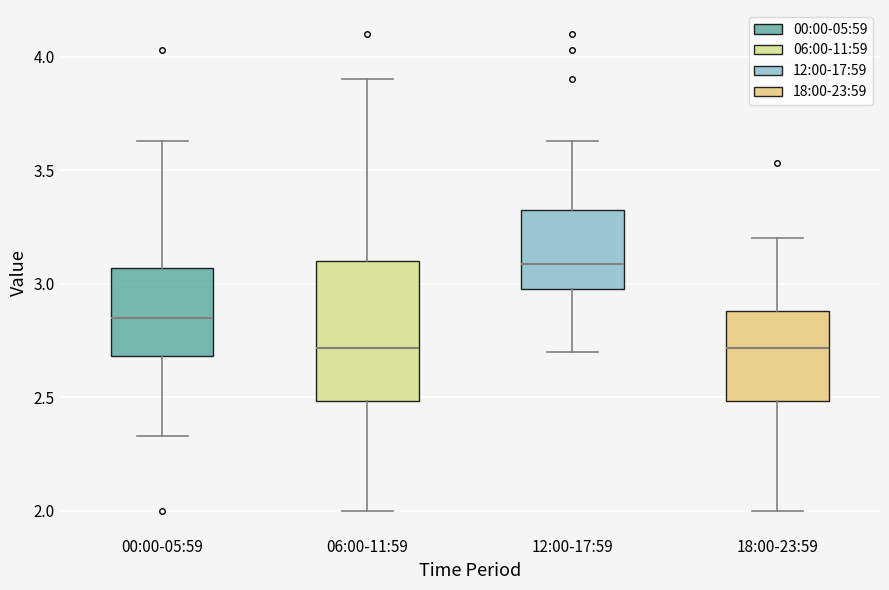

Where does the lower whisker of the box for 18:00-23:59 end on the y-axis? The values are not printed on the chart, so give them approximately, as read against the axis.

2.00